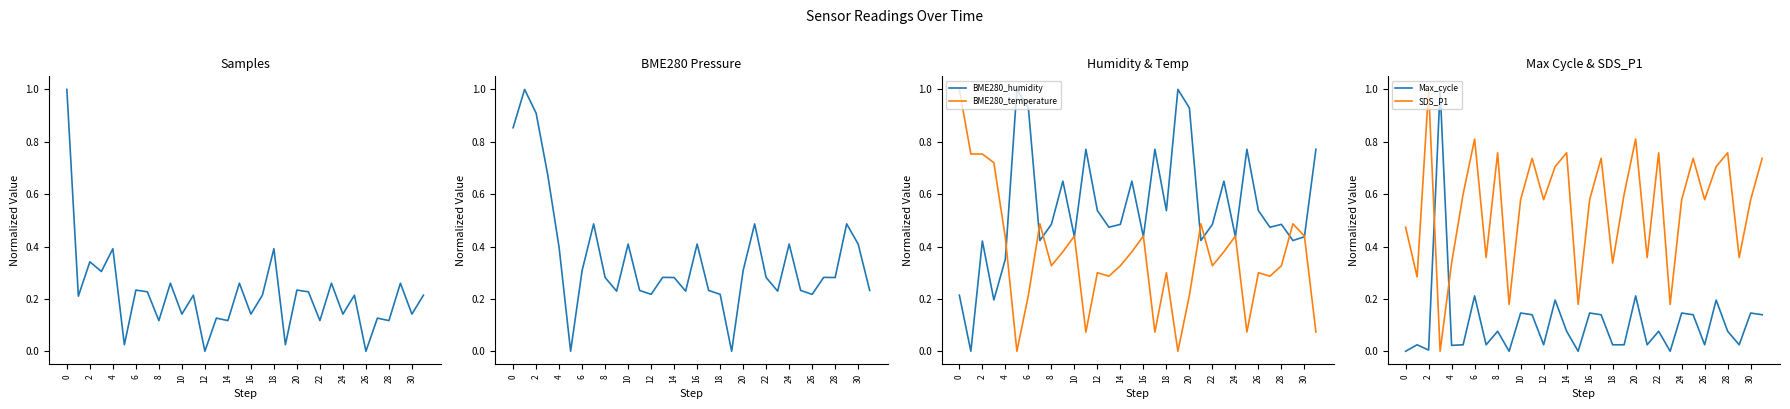

Is it true that SDS_P1 equals 0.7 at 31?

True